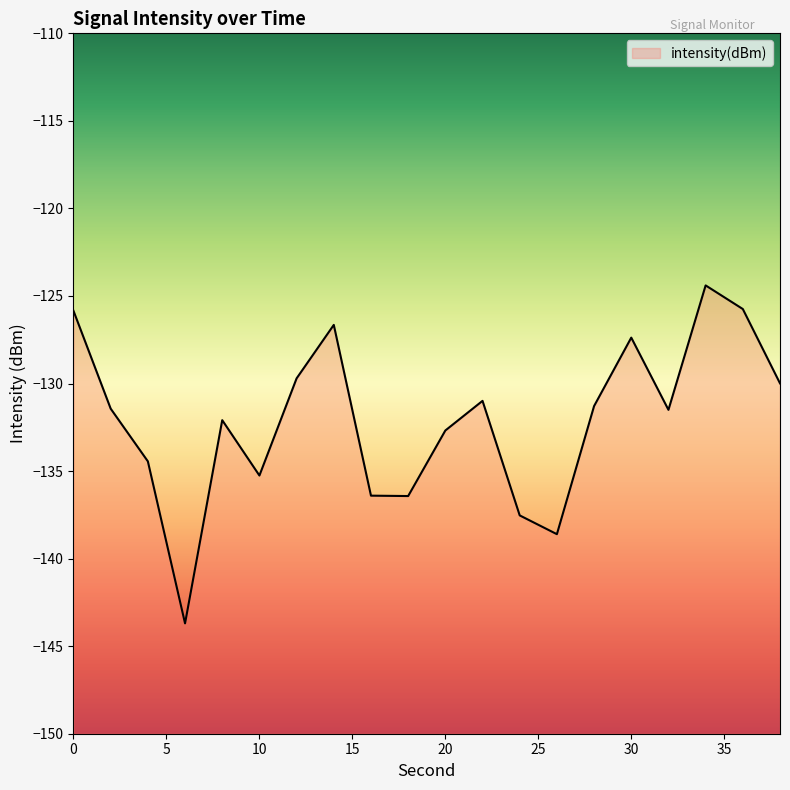

Rank the categories by value from highest to lowest.

34, 36, 0, 14, 30, 12, 38, 22, 28, 2, 32, 8, 20, 4, 10, 16, 18, 24, 26, 6